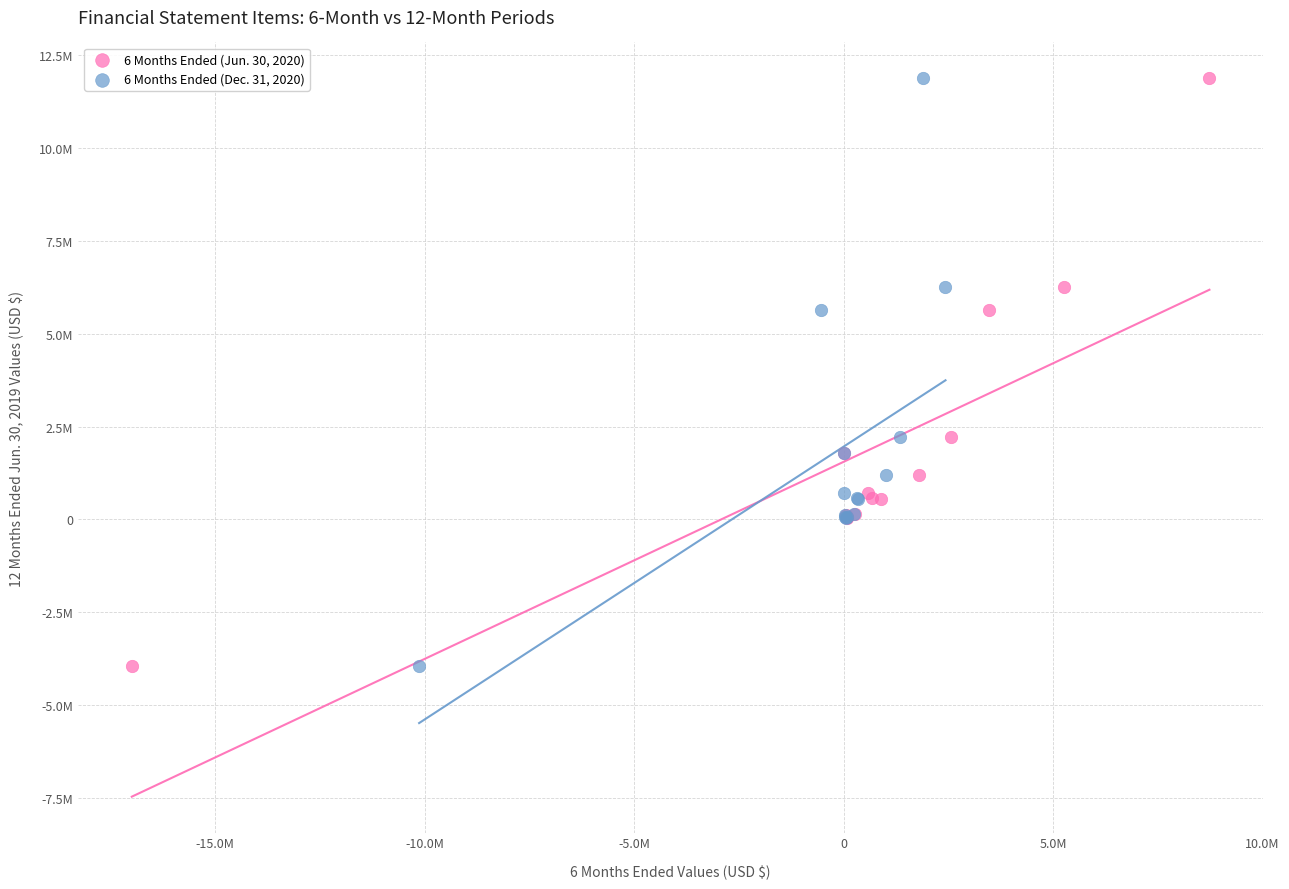

What are all the series names shown in the legend?

6 Months Ended (Jun. 30, 2020), 6 Months Ended (Dec. 31, 2020)